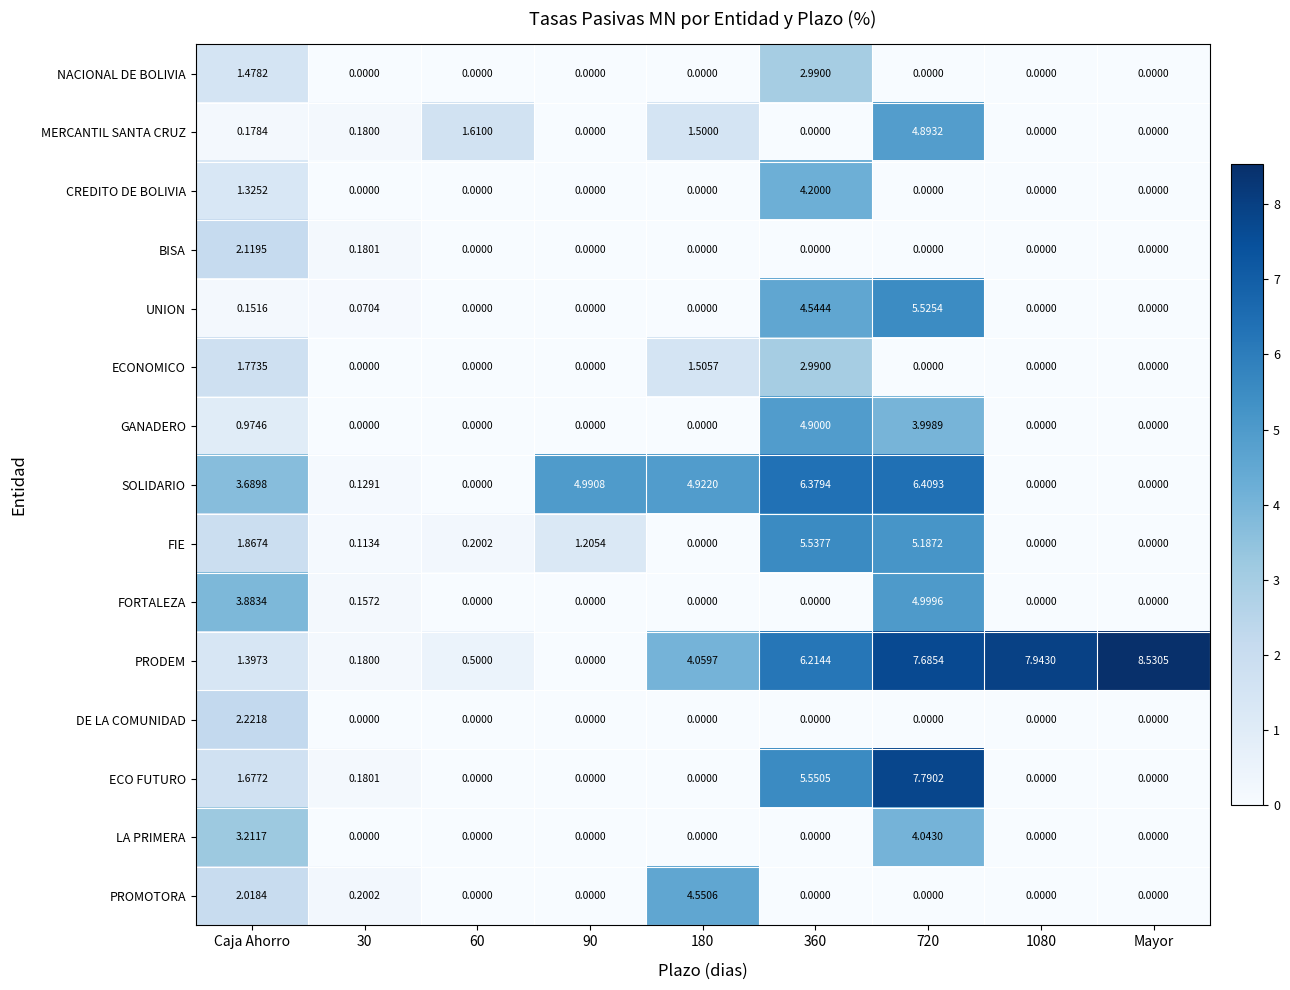

Count the number of data series in this chart.

15